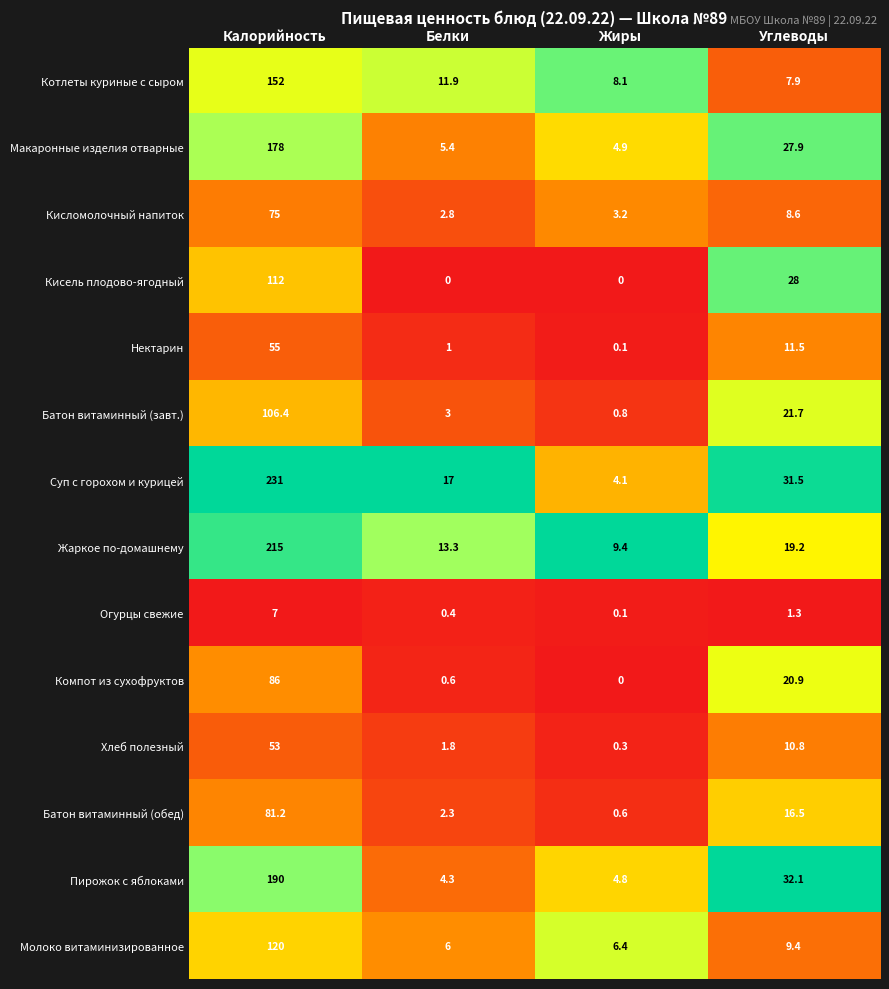

Count the number of categories in the chart.

4